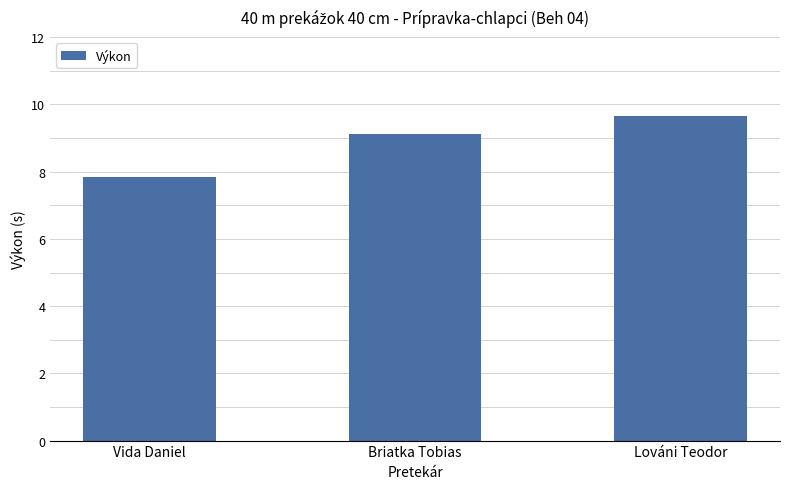

What is the change in value from Vida Daniel to Briatka Tobias?

+1.3